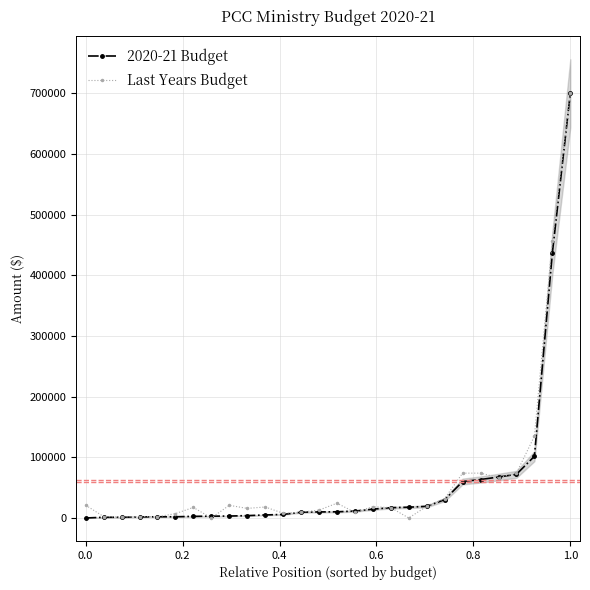

What is the highest value of the 2020-21 Budget series?

700000.0